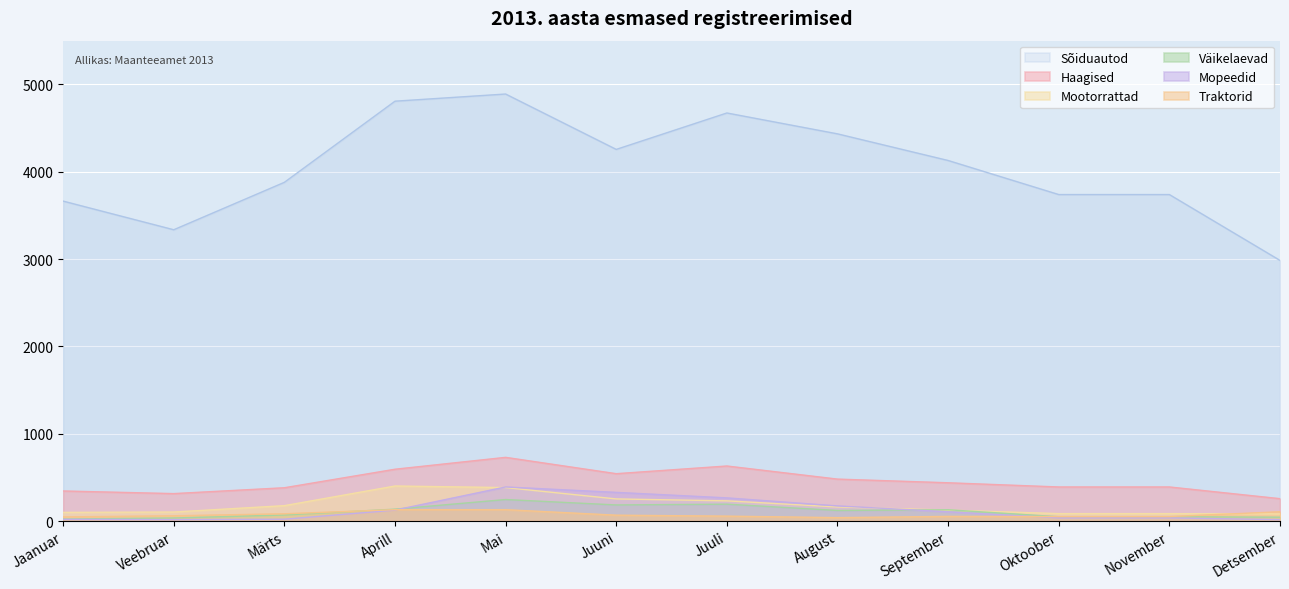

True or false: Traktorid has more than 0 points higher than both neighbors.

True